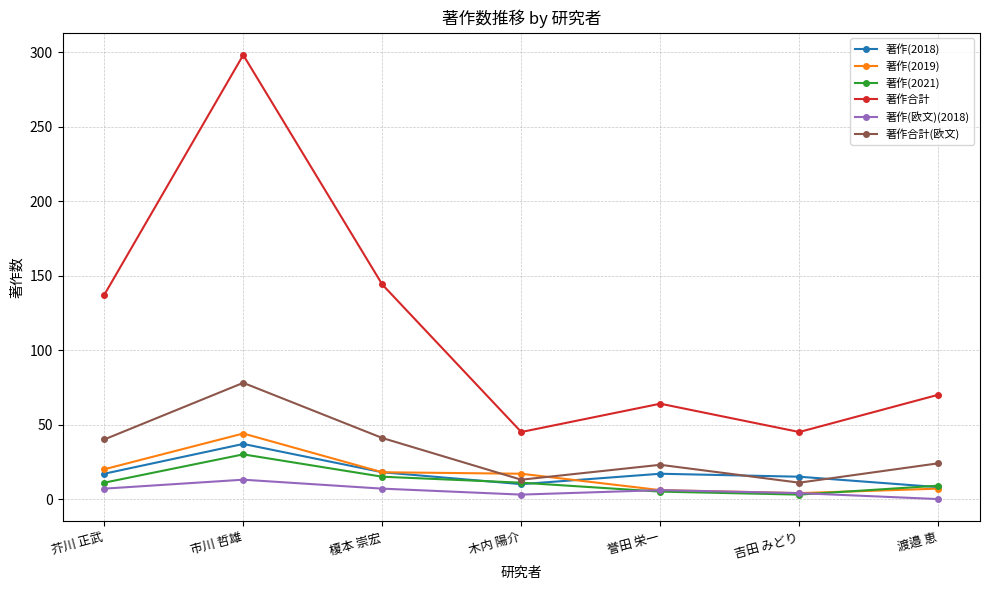

Does the chart have visible grid lines?

Yes